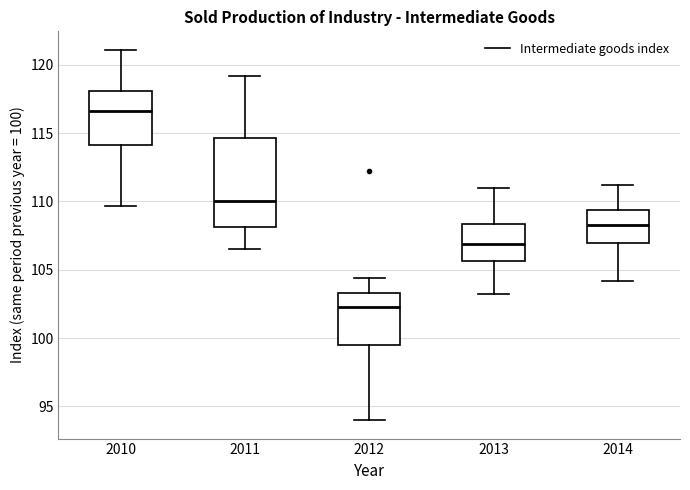

Which box's median line is the lowest?

2012